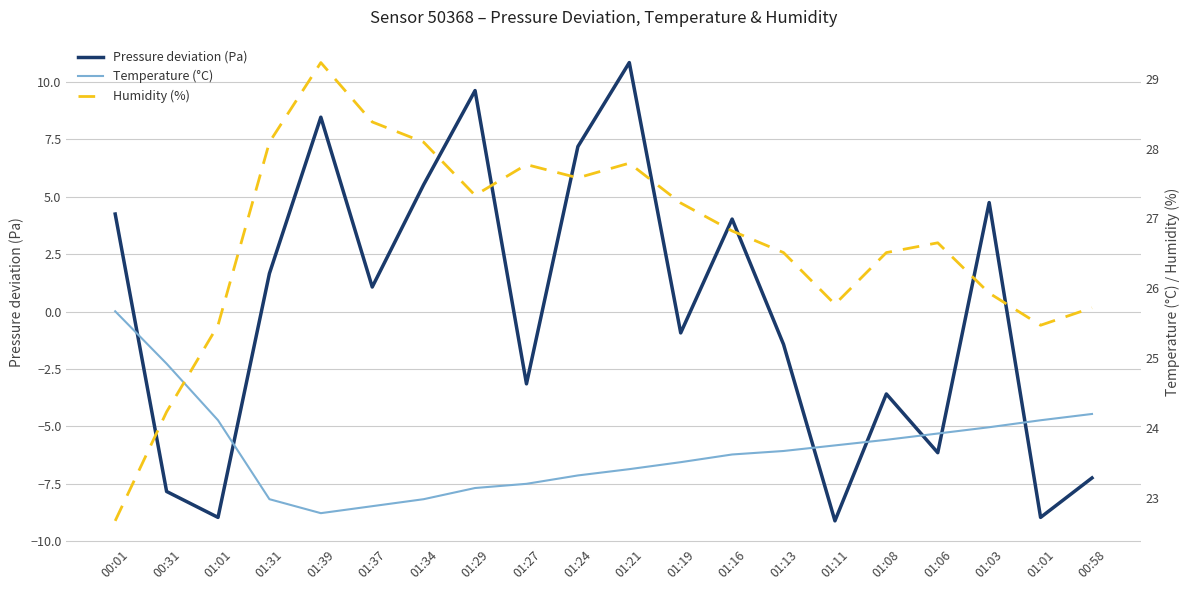

What is the difference between the Humidity (%) values at 01:13 and 01:27?

1.3